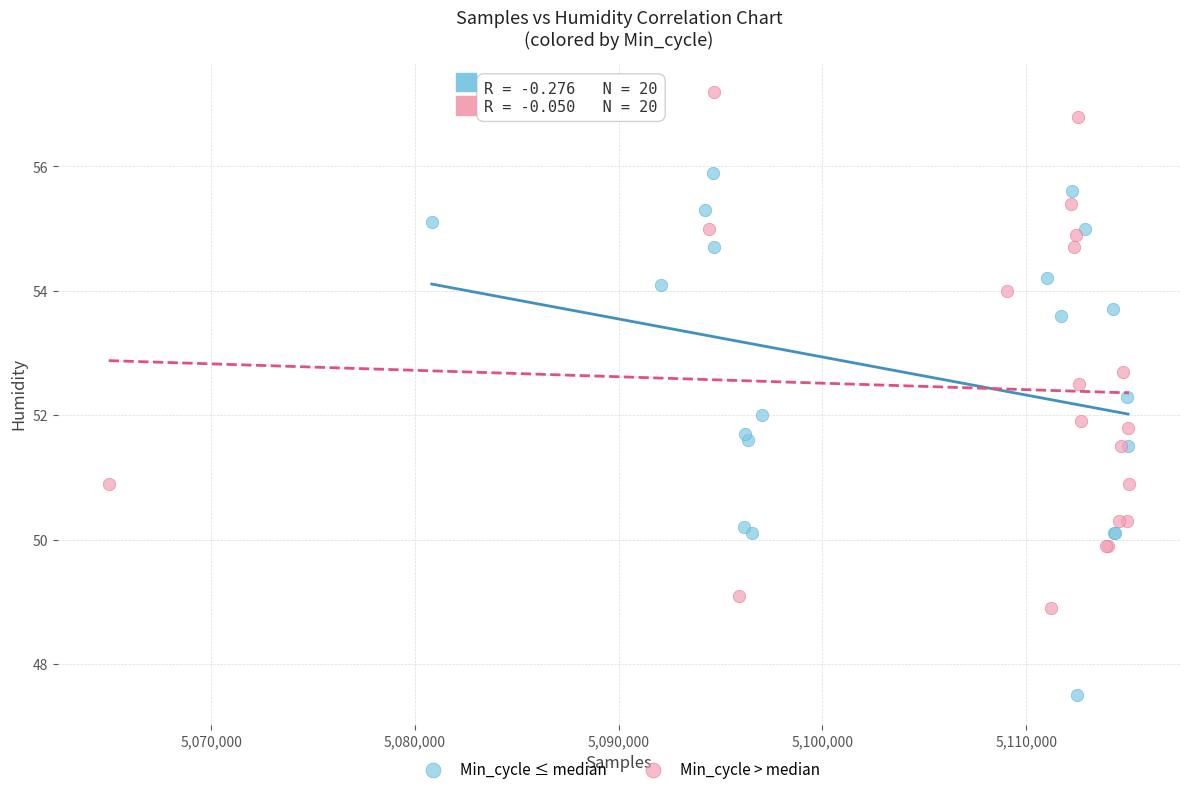

Which series reaches the minimum Y coordinate?

Min_cycle ≤ median